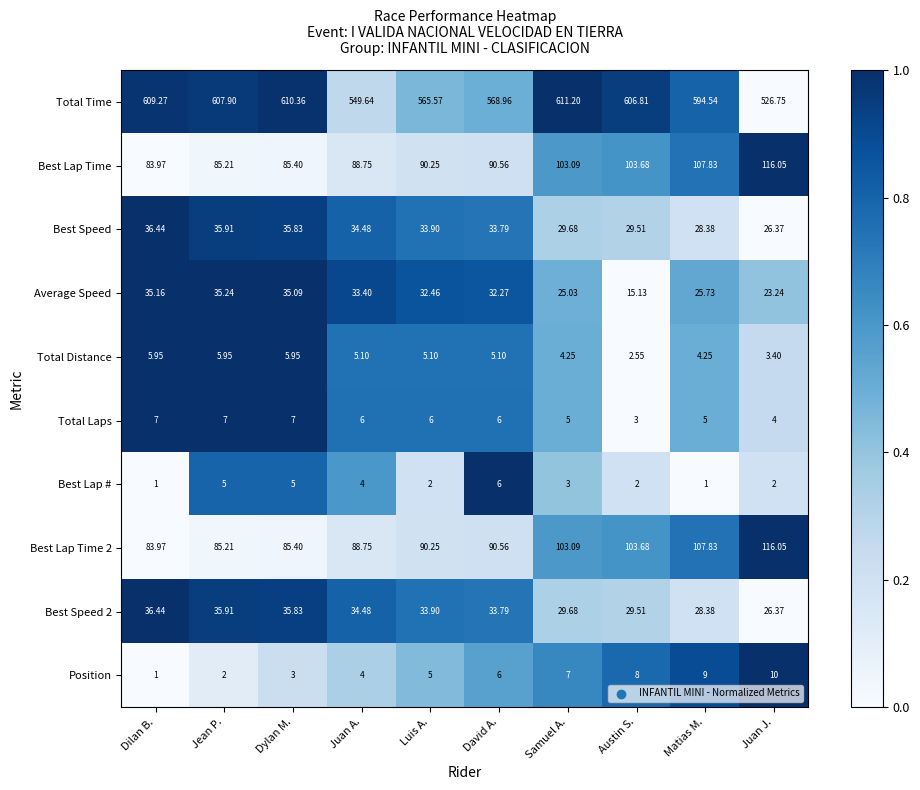

Rank the categories by Position value from lowest to highest.

Dilan B., Jean P., Dylan M., Juan A., Luis A., David A., Samuel A., Austin S., Matias M., Juan J.